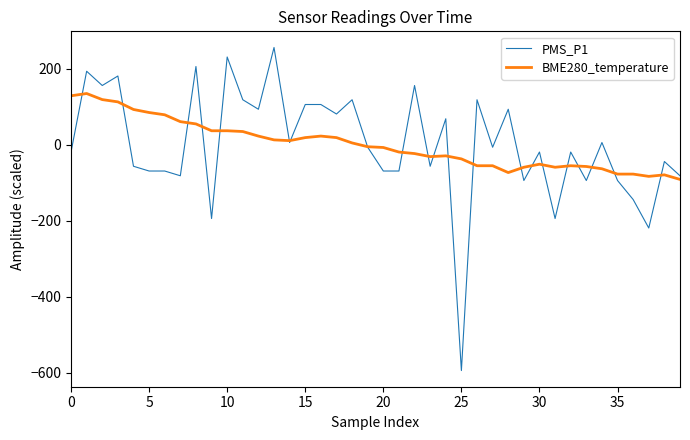

Which series has the widest spread of values?

PMS_P1